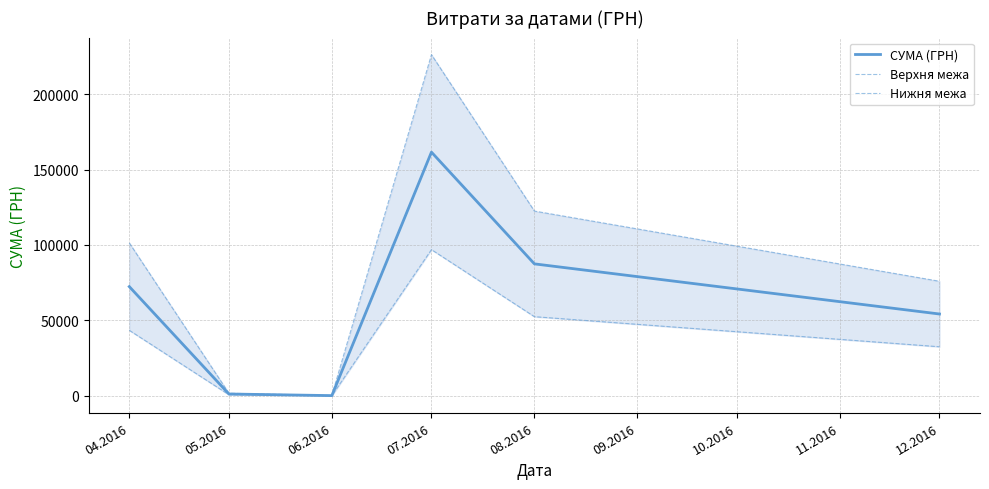

What is the average value of the Верхня межа series?

87984.7